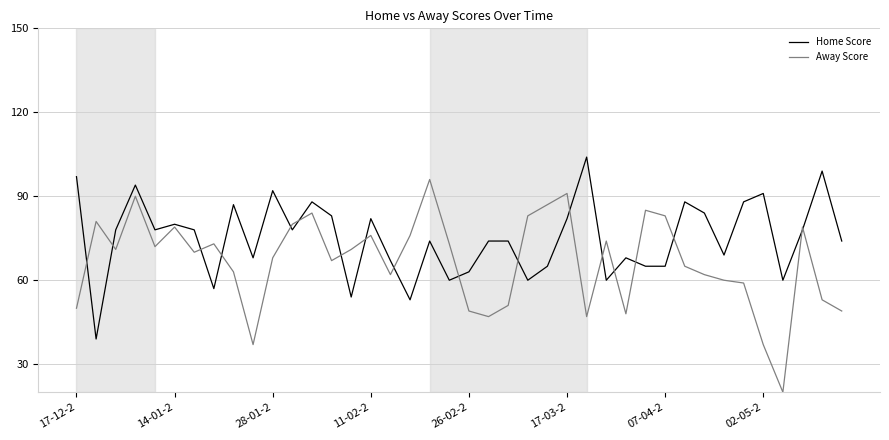

What is the maximum value for Home Score?

104